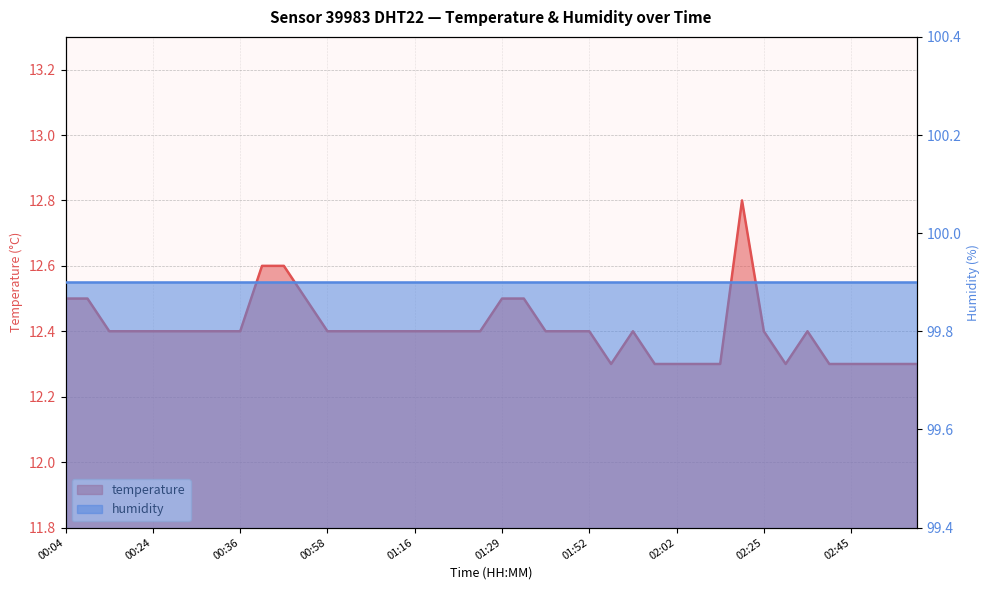

What is the difference between the maximum and second lowest values?

0.5